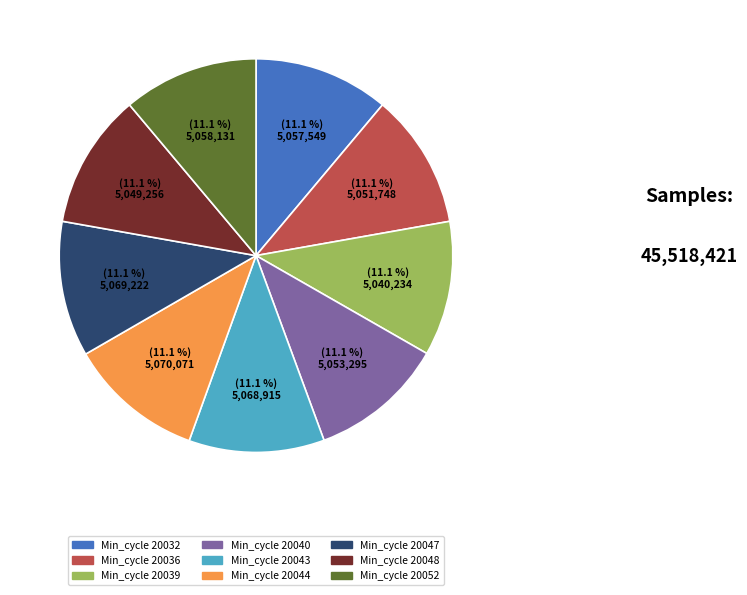

Does any single category account for the majority?

No